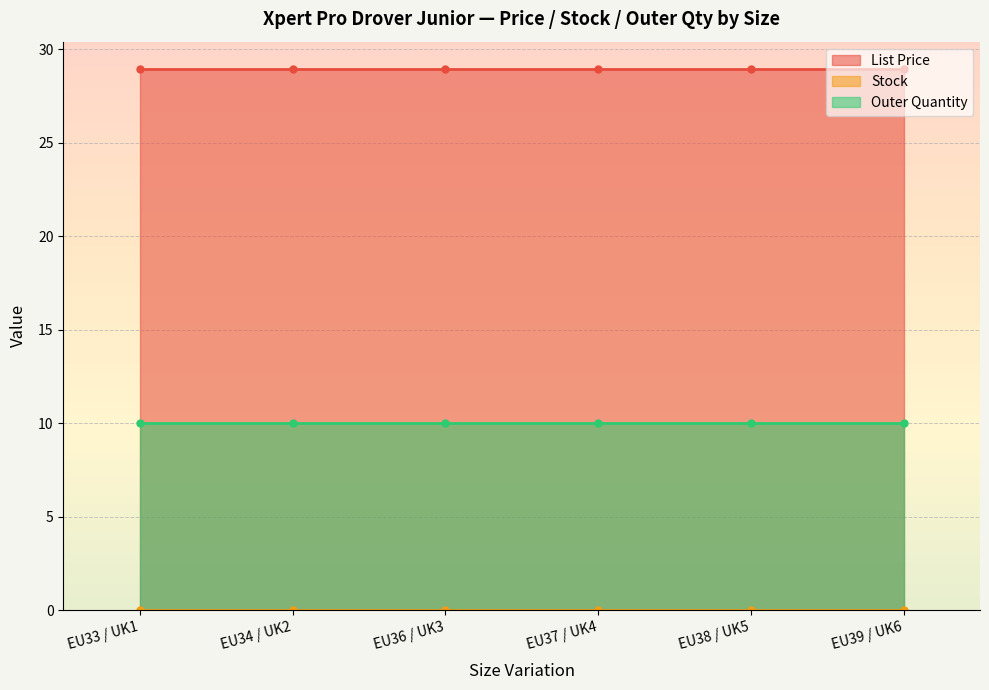

True or false: List Price has a value of 28.9 at EU34 / UK2.

True